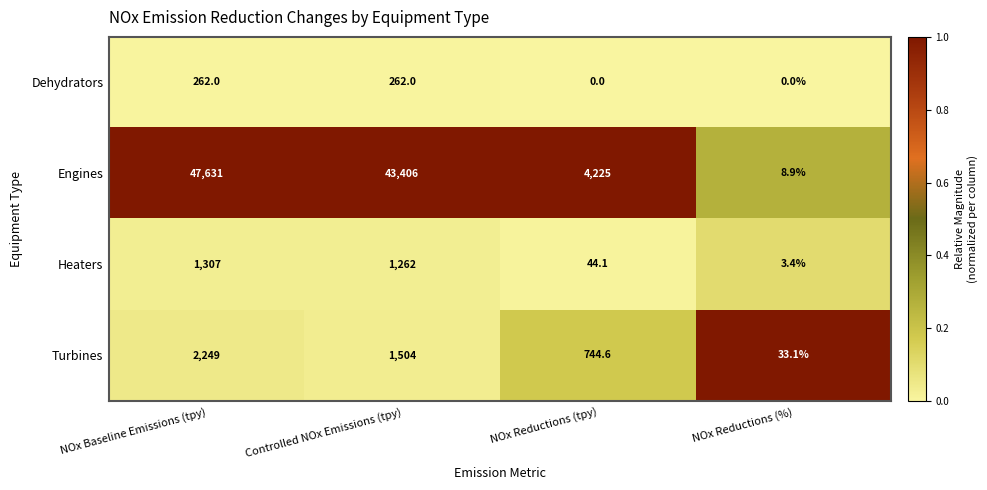

At NOx Baseline Emissions (tpy), list the series in order from smallest to largest.

Dehydrators, Heaters, Turbines, Engines